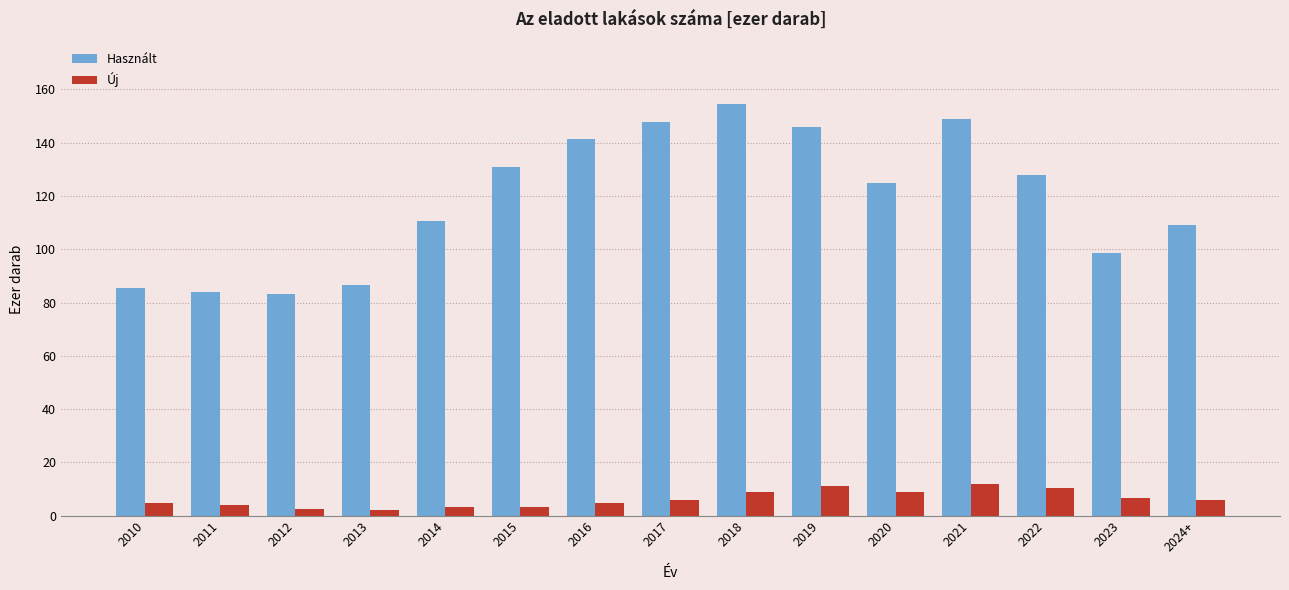

How many values in the Használt series exceed 124?

8